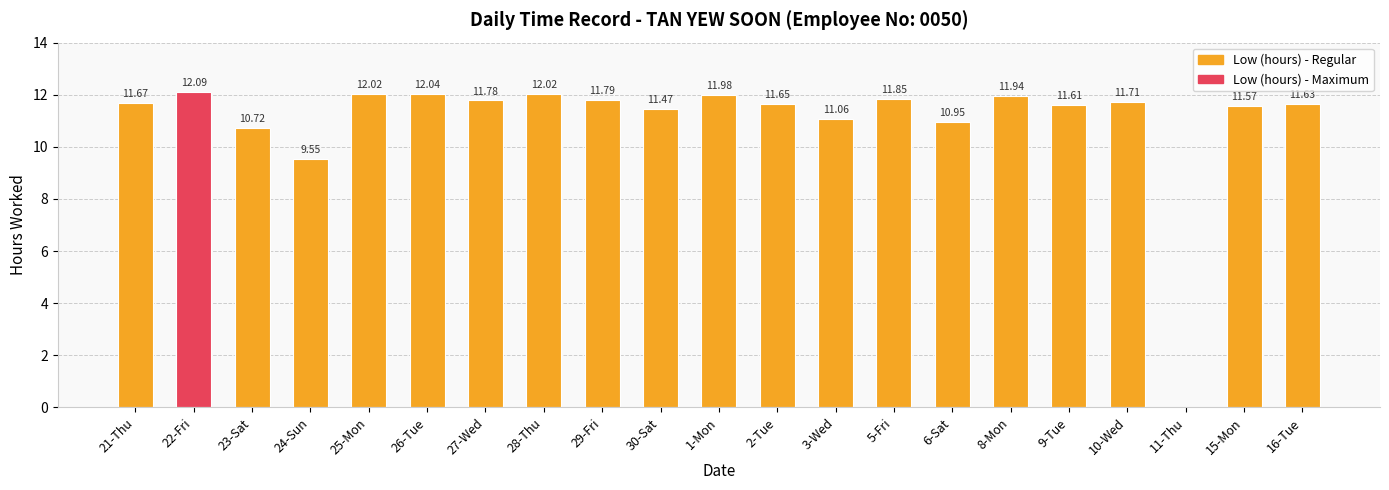

What is the difference between the values at 28-Thu and 27-Wed?

0.2